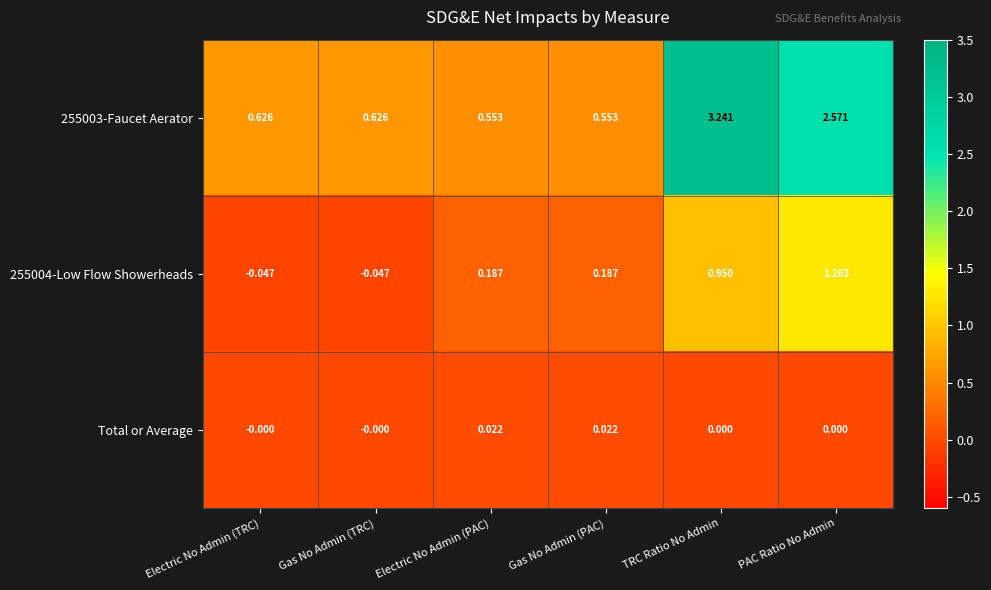

At which category is the sum across all series the highest?

TRC Ratio No Admin